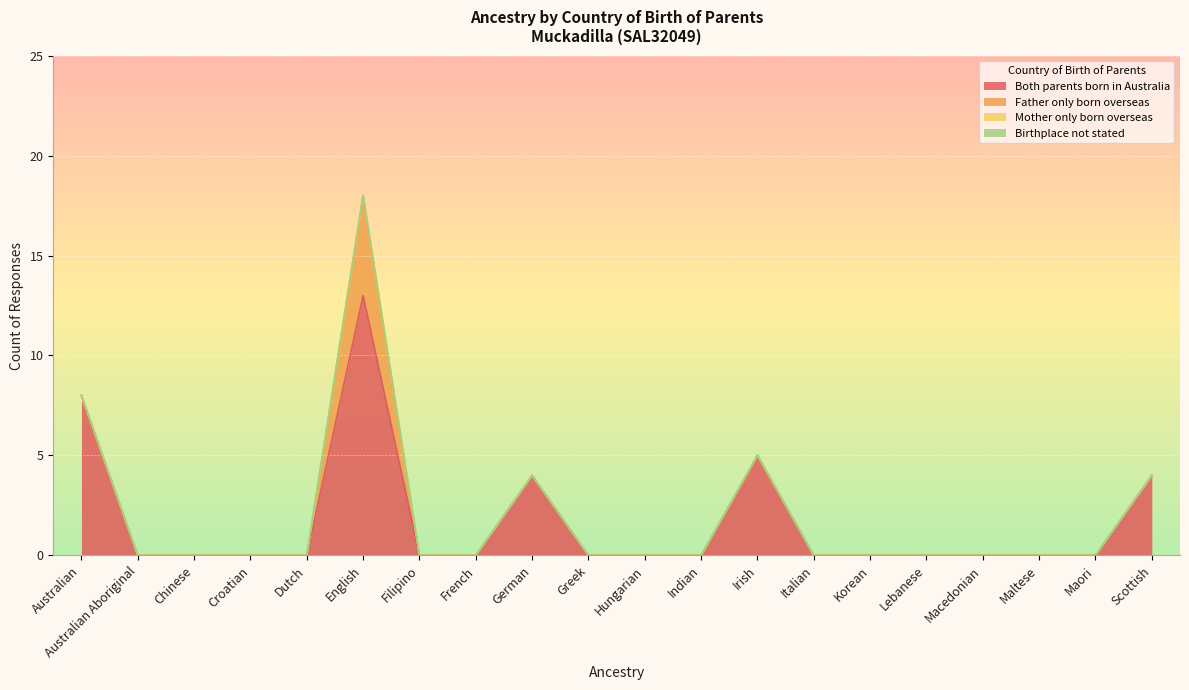

True or false: Mother only born overseas and Birthplace not stated cross at least once.

False